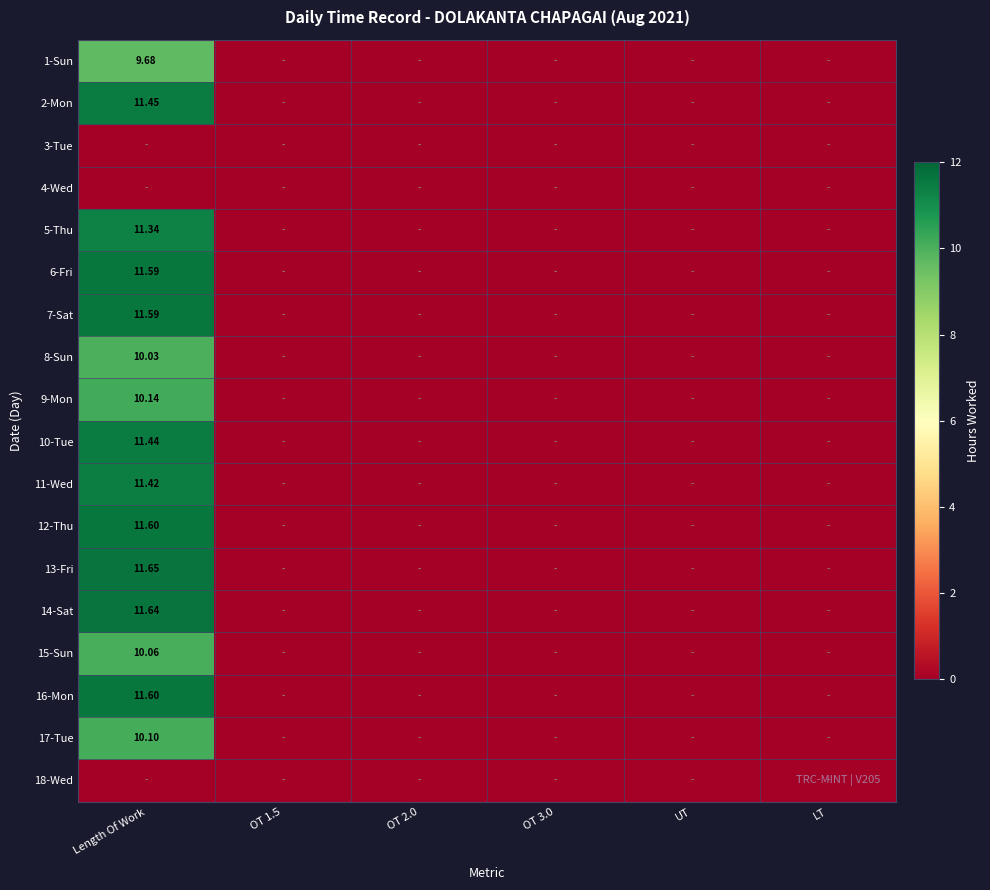

Is the value of 16-Mon at Length Of Work greater than the value of 6-Fri at Length Of Work?

Yes